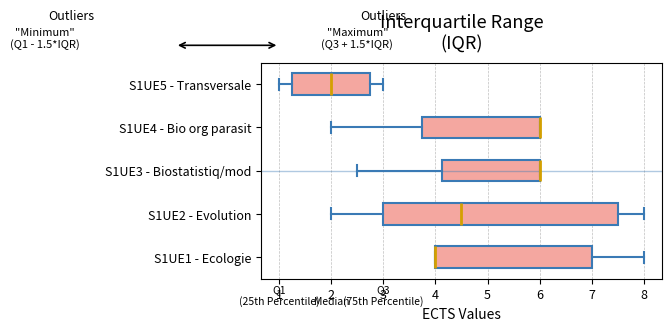

Where does the median line of the box for S1UE2 - Evolution sit on the x-axis? The values are not printed on the chart, so give them approximately, as read against the axis.

4.5